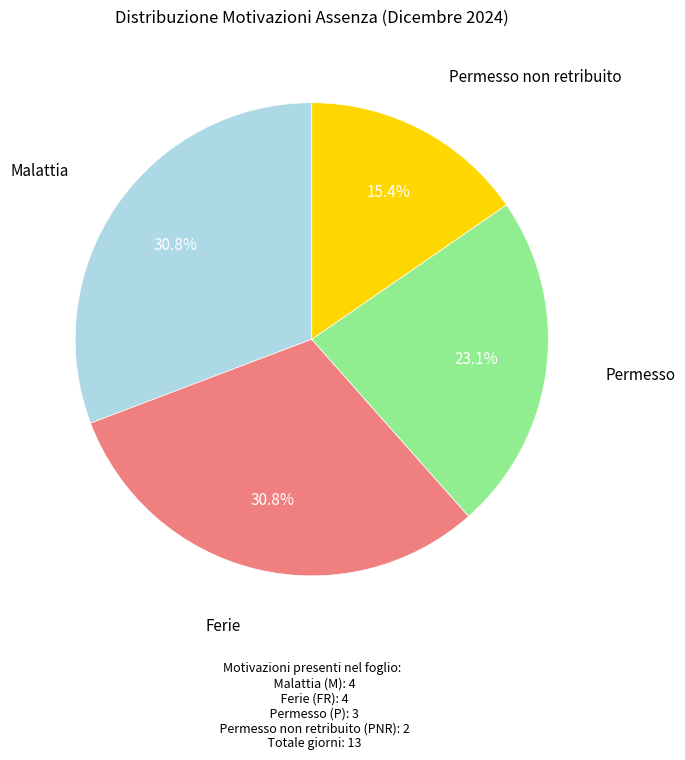

Which slice is the smallest?

Permesso non retribuito